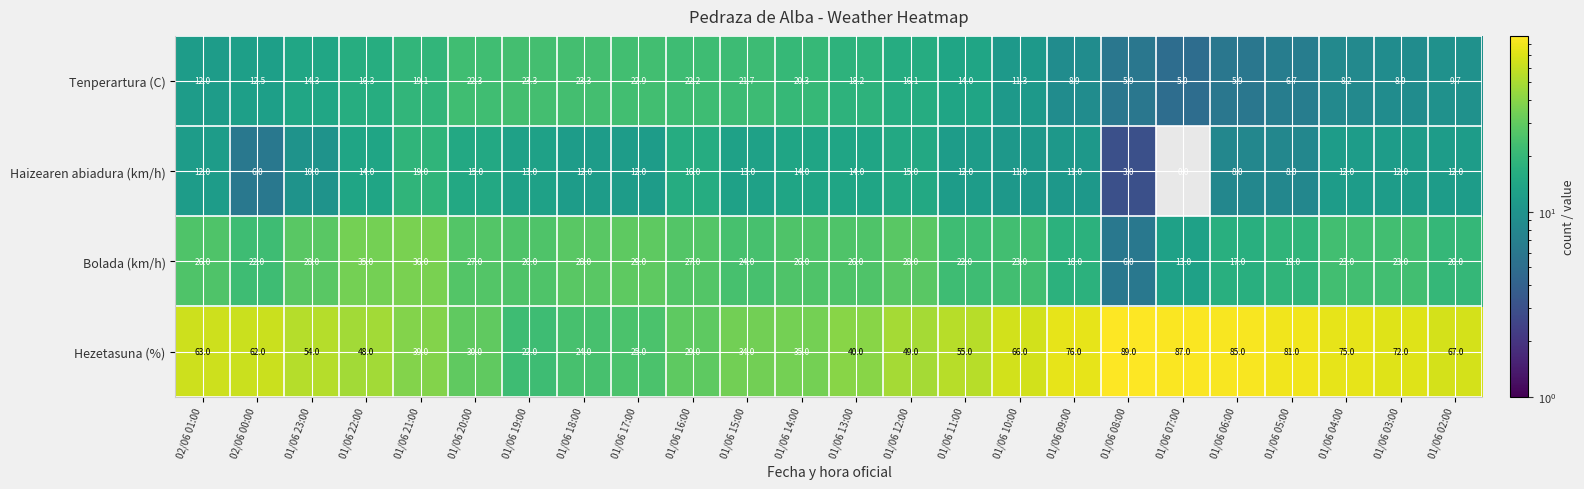

What is the greatest value displayed?

89.0